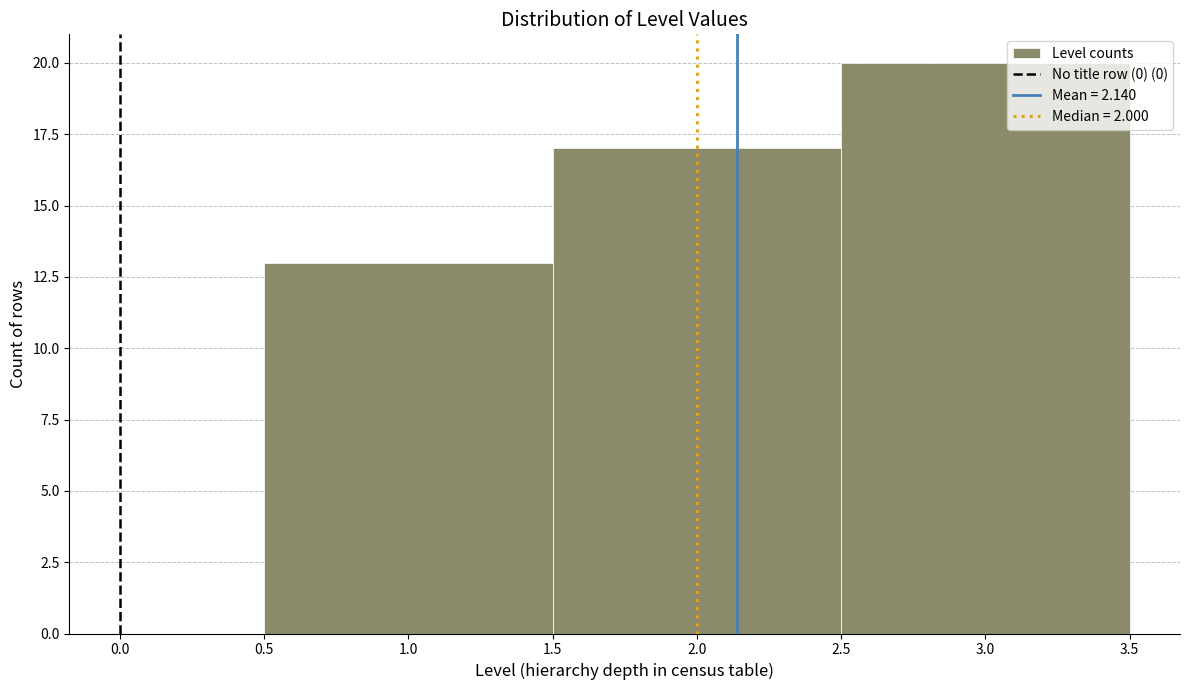

Over which range of the x-axis is the bar tallest?

2.5 to 3.5